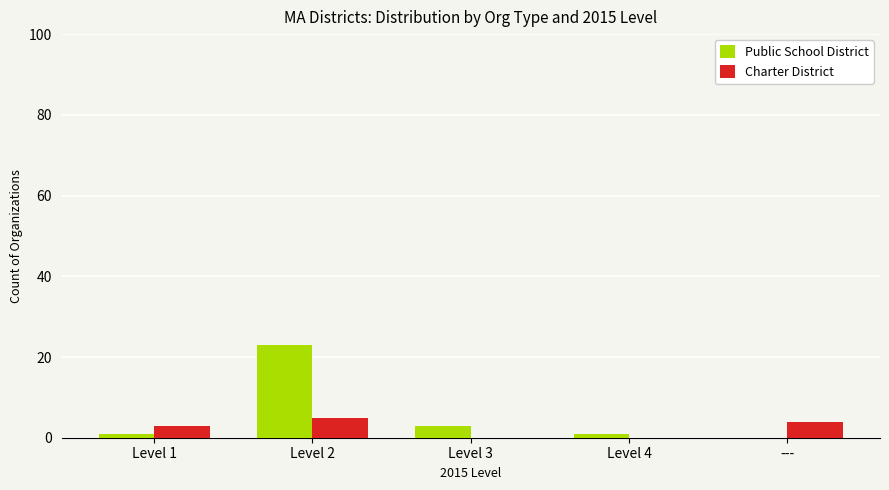

Reading left to right, list all the values displayed in this chart.

Public School District: Level 1=1	Level 2=23	Level 3=3	Level 4=1	---=0
Charter District: Level 1=3	Level 2=5	Level 3=0	Level 4=0	---=4